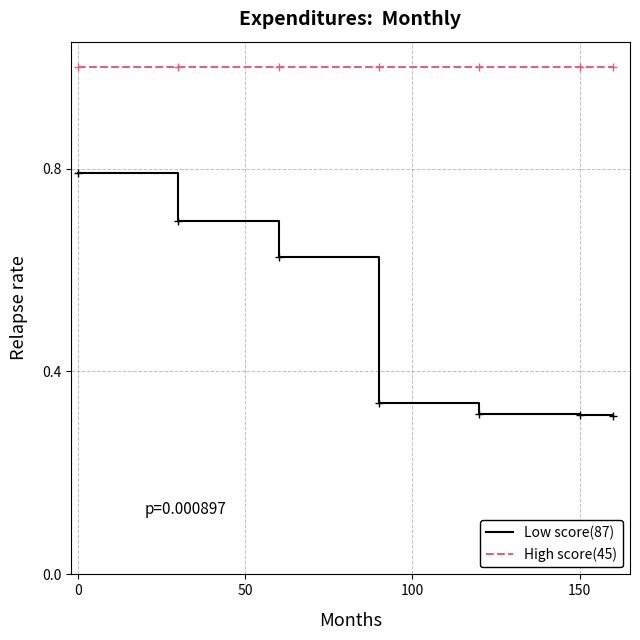

What is the difference between the maximum and minimum values in the Low score(87) series?

0.5